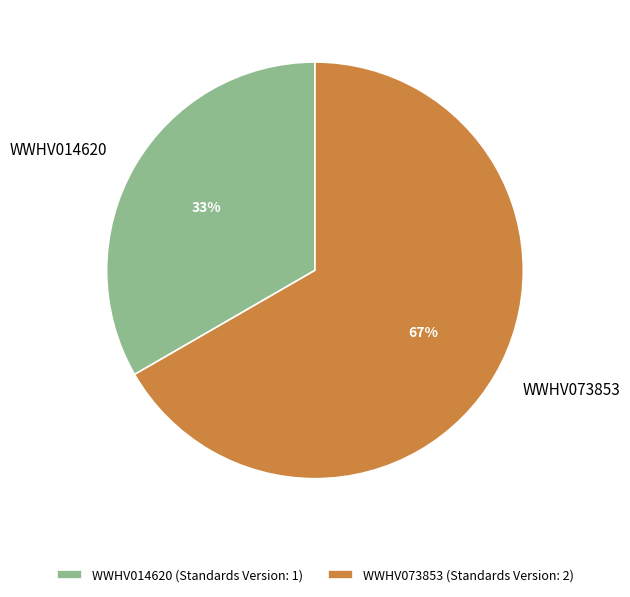

True or false: WWHV014620 accounts for 33% of the total.

True